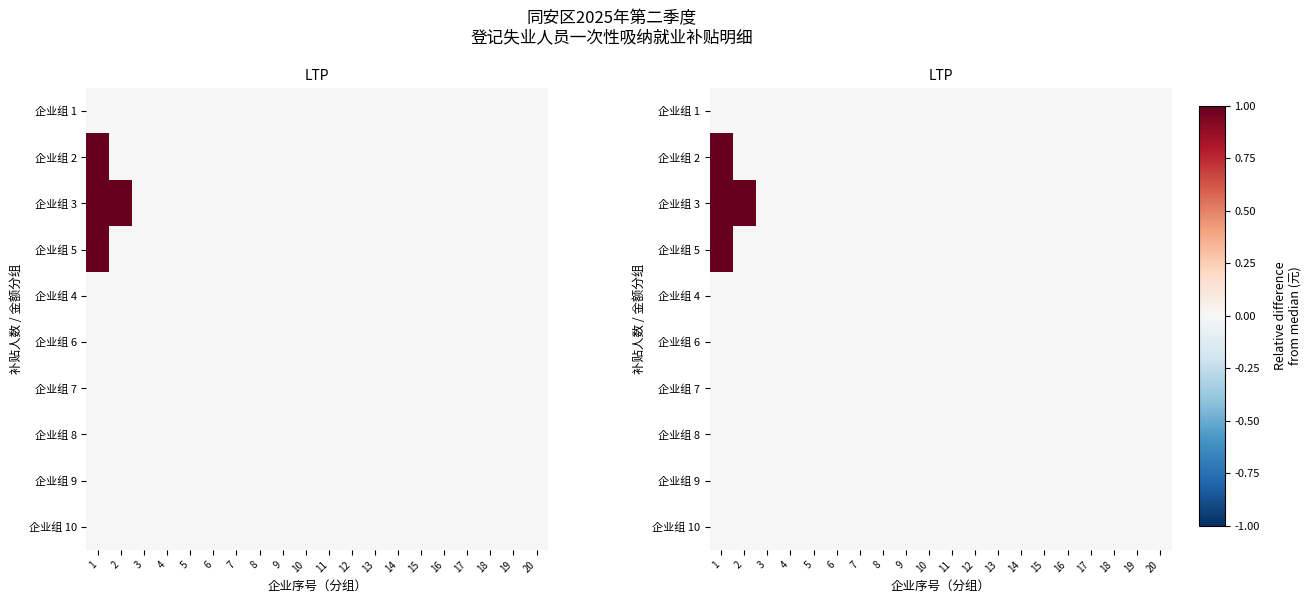

Count the number of data series in this chart.

10